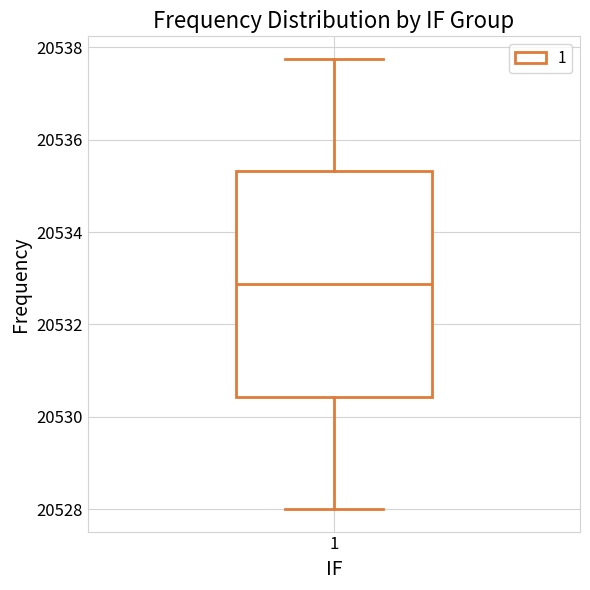

Transcribe this box plot: give where the median line is, the range the box spans, and where the two whiskers end, as read against the y-axis. The values are not printed on the chart, so give them approximately, as read against the axis.

median 20532.8, box 20530.4 to 20535.4, whiskers 20528.0 to 20537.8